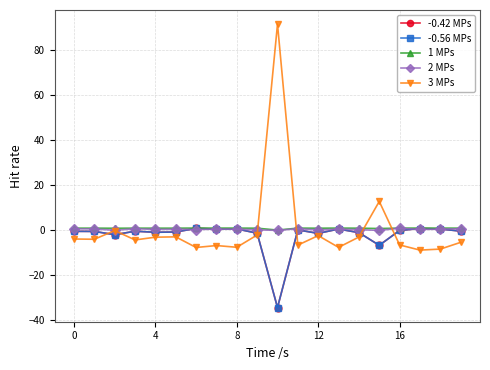

Reading left to right, extract all data points from this chart.

-0.42 MPs: -0.4	-0.5	-1.9	-0.4	-0.8	-0.7	0.9	0.6	0.6	-1.2	-34.3	0.2	-1.3	0.6	-1.0	-6.6	-0.0	0.8	0.6	-0.3
-0.56 MPs: -0.4	-0.5	-1.9	-0.4	-0.8	-0.7	0.9	0.6	0.6	-1.2	-34.3	0.2	-1.3	0.6	-1.0	-6.6	-0.0	0.8	0.6	-0.3
1 MPs: 1.0	1.0	1.0	1.0	1.0	1.0	1.0	1.0	1.0	1.0	0.1	1.0	1.0	1.0	1.0	0.8	1.0	1.0	1.0	1.0
2 MPs: 0.7	0.6	0.1	0.7	0.4	0.5	0.4	0.6	0.5	0.2	0.0	0.8	0.2	0.6	0.3	0.0	1.0	0.4	0.5	0.7
3 MPs: -3.8	-3.9	-0.1	-4.2	-3.0	-2.9	-7.6	-6.7	-7.5	-2.0	91.6	-6.5	-2.3	-7.5	-3.0	12.9	-6.5	-8.8	-8.3	-5.3